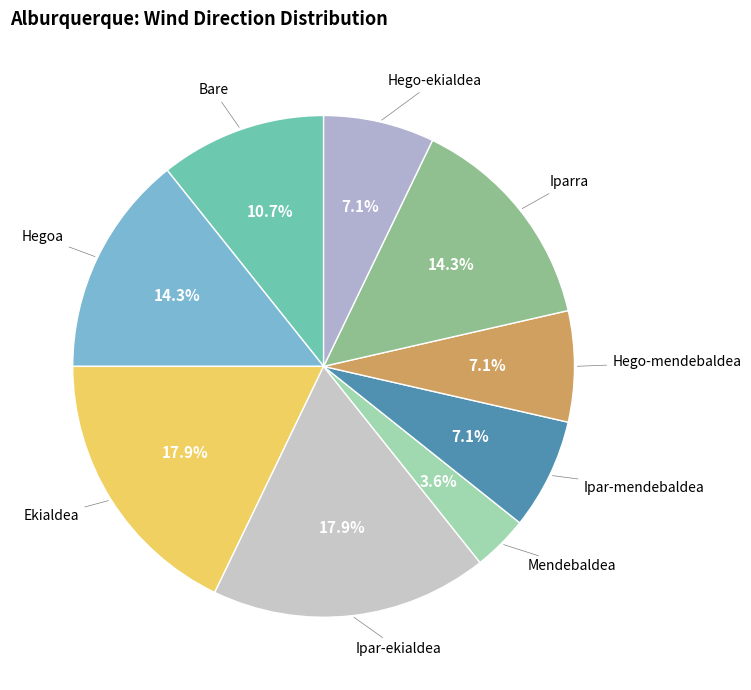

Do Ipar-mendebaldea and Hego-ekialdea together represent more than half of the pie?

No